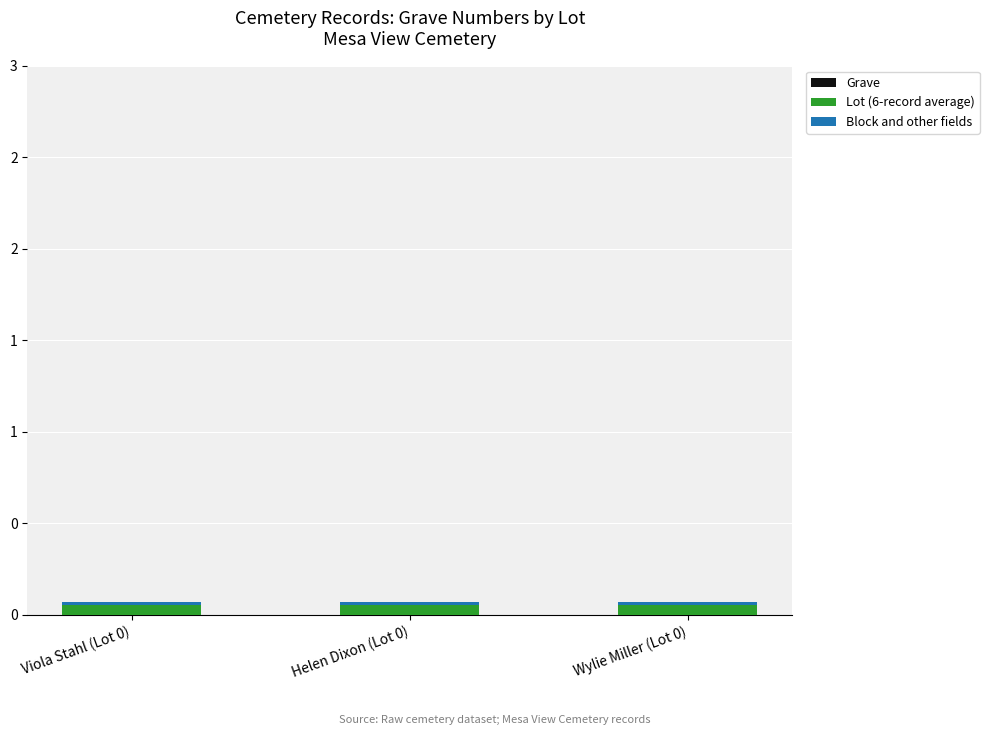

What is the label of the 1st bar from the right?

Wylie Miller (Lot 0)